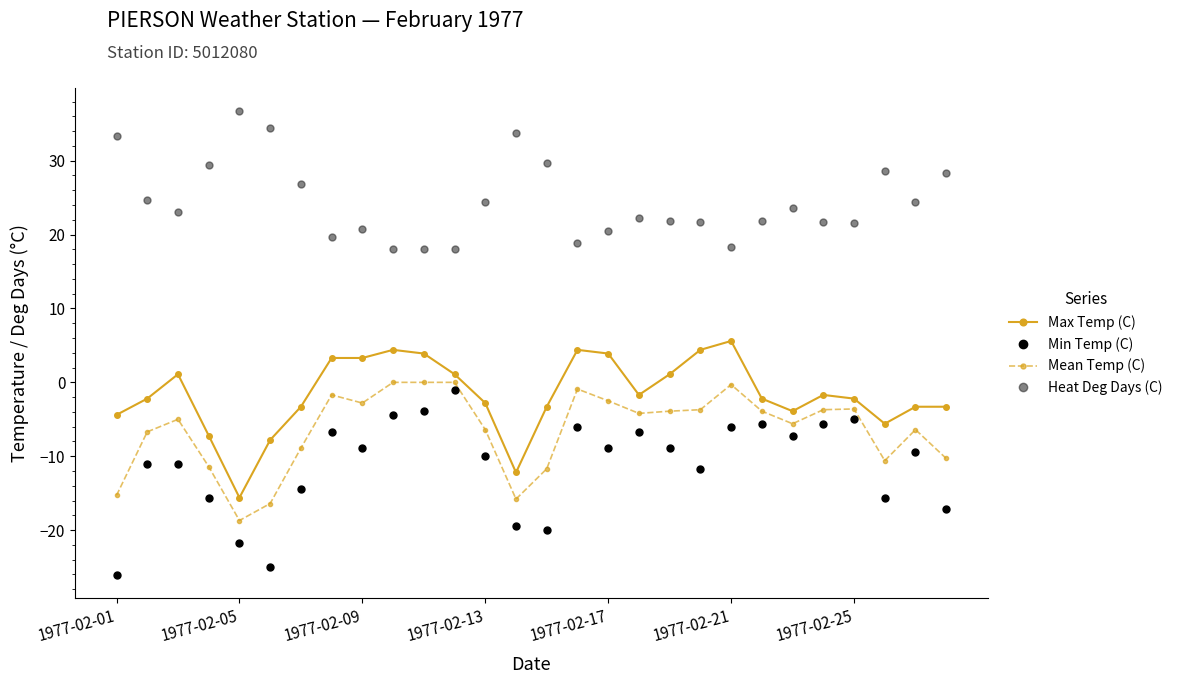

True or false: Min Temp (C) has more than 0 points higher than both neighbors.

True